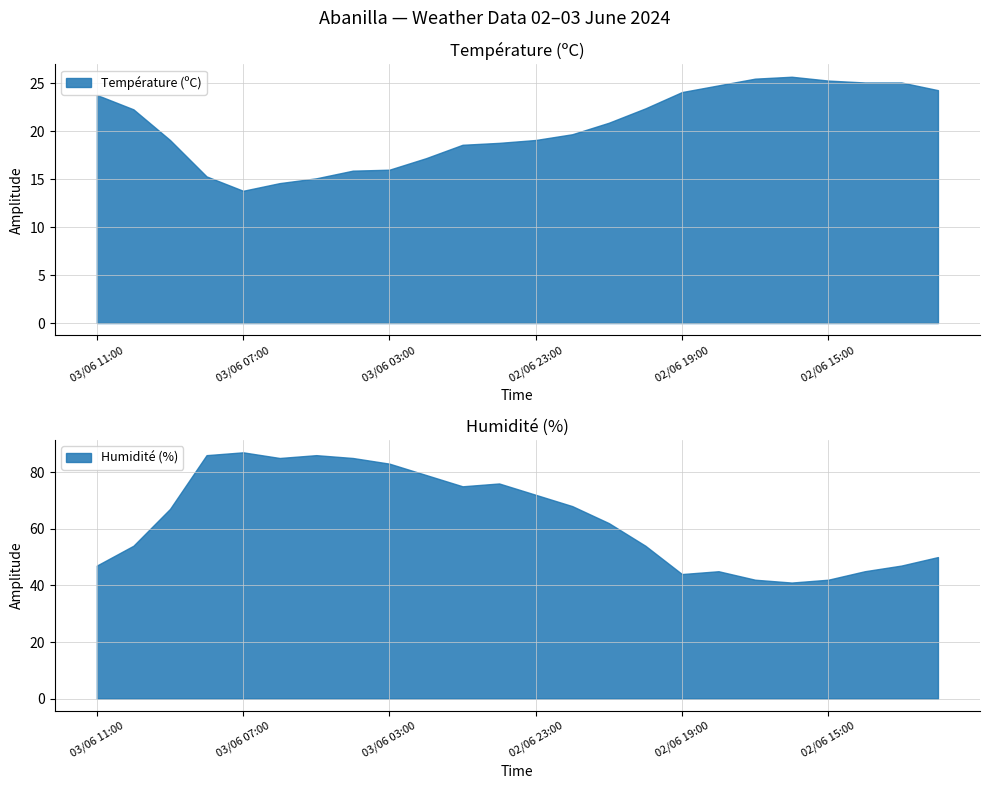

What are all the series names shown in the legend?

Température (ºC), Humidité (%)